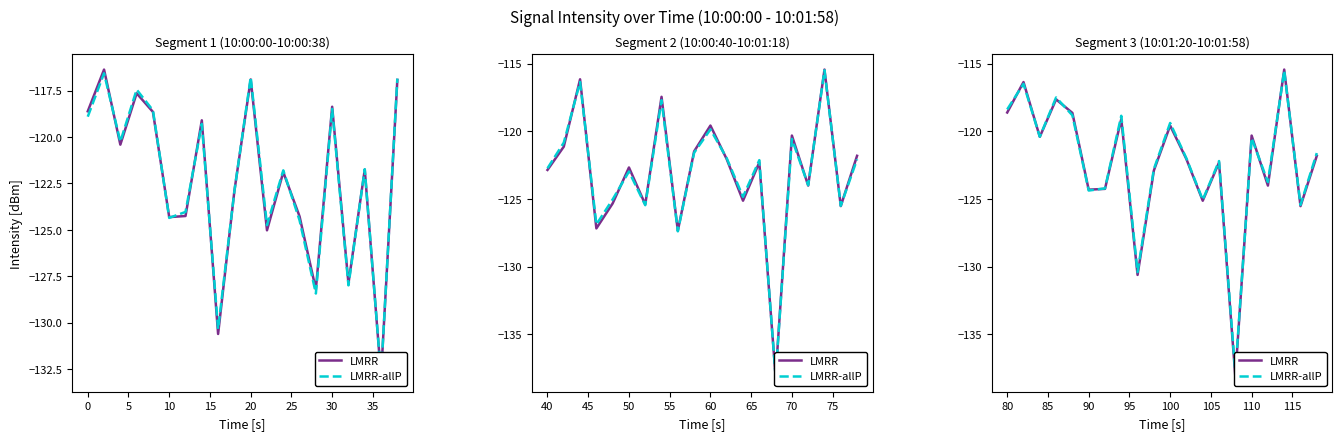

What is the difference between the maximum and minimum values in the LMRR series?

22.7